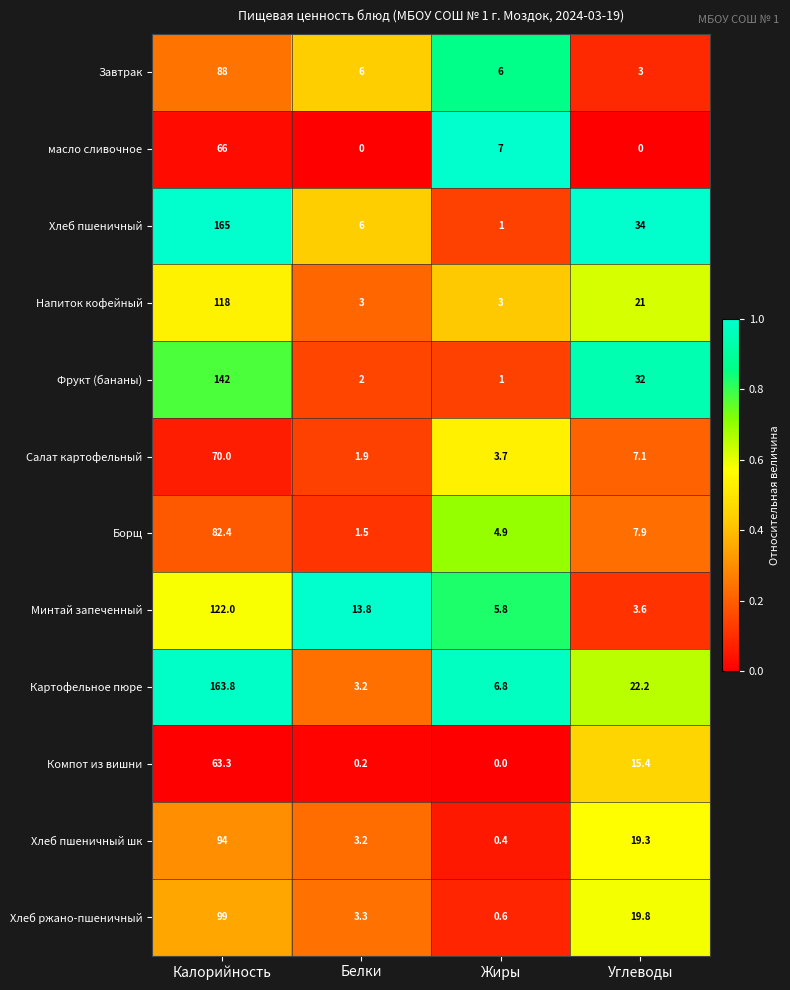

Which category has the highest value across all series?

Калорийность